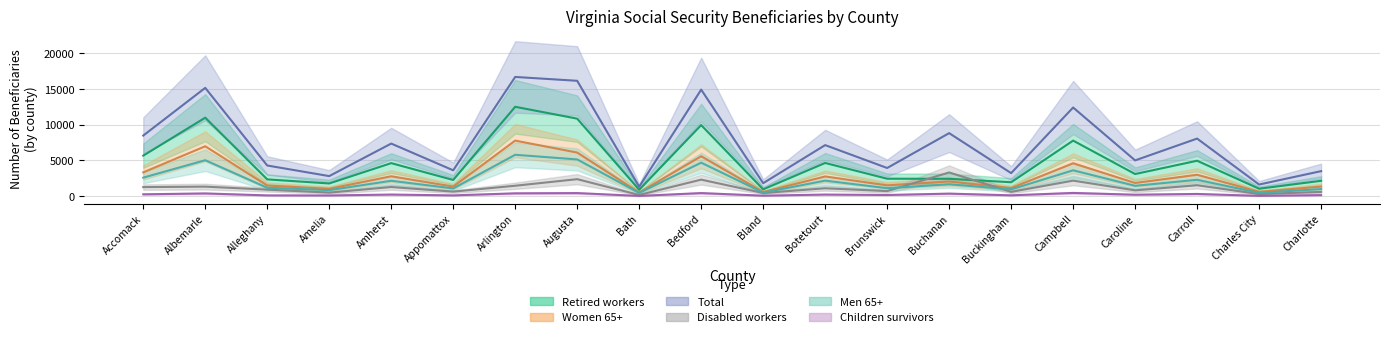

How many interior local peaks does the Children survivors series have?

8